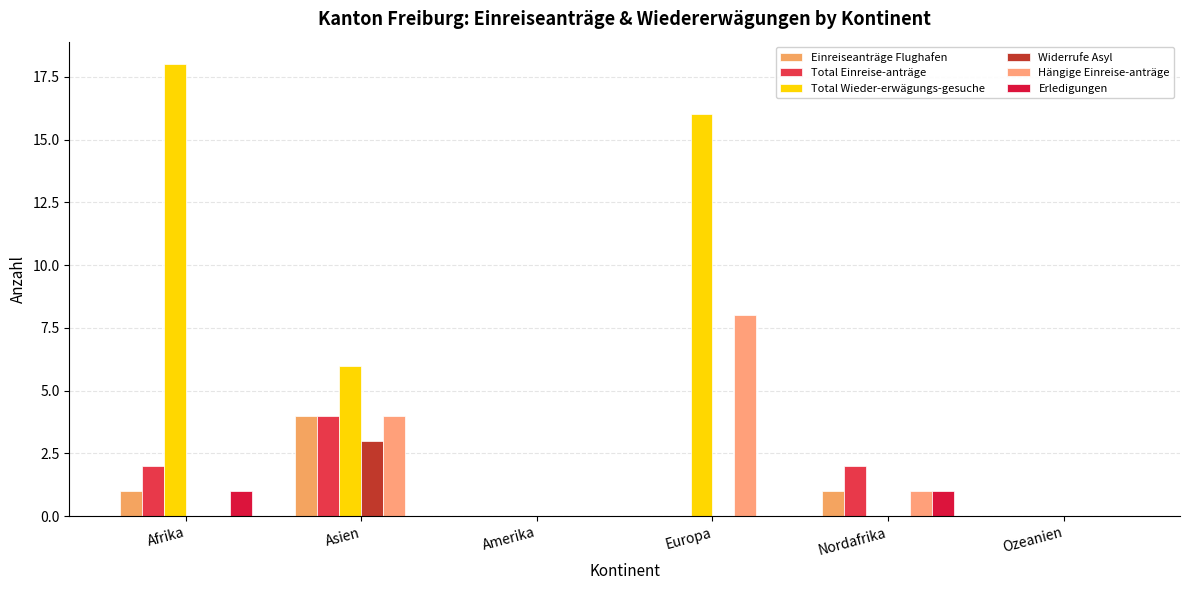

Count the Erledigungen values in the range 0 to 1.

6